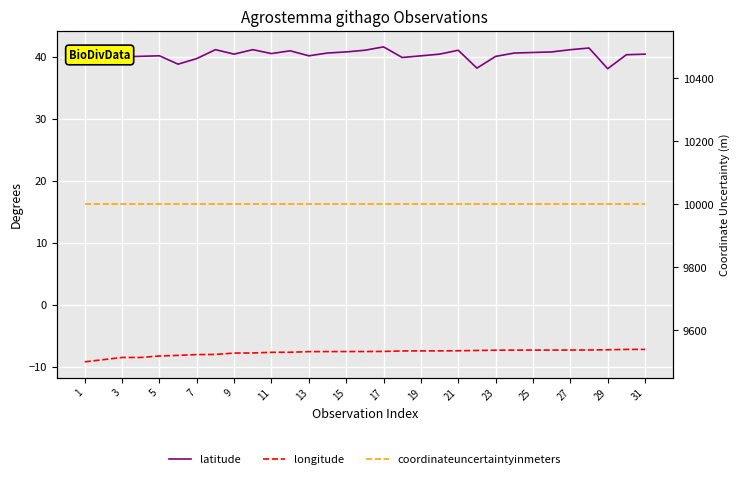

What is the sum of all coordinateuncertaintyinmeters values?

310000.0